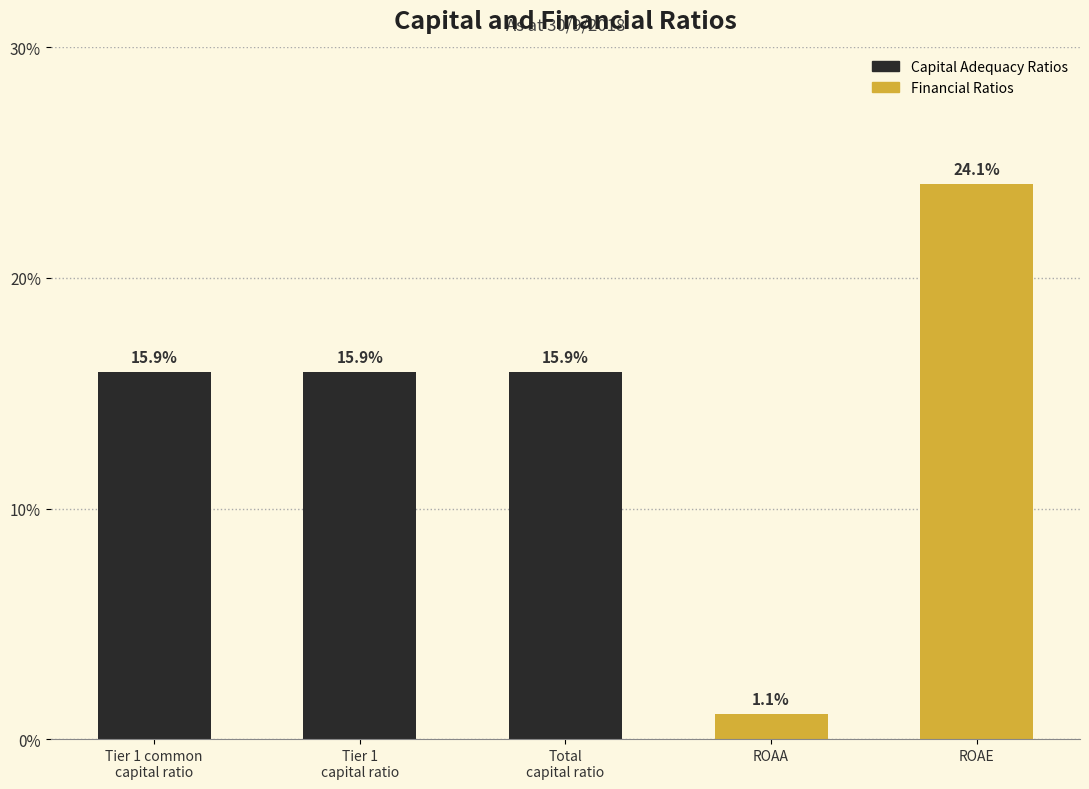

Where is the data nearest to the value 0?

ROAA